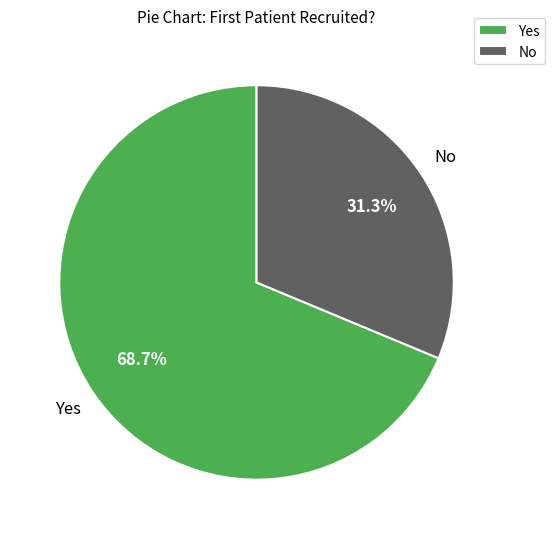

To the nearest percent, what is the difference between the Yes and No slice percentages?

37%